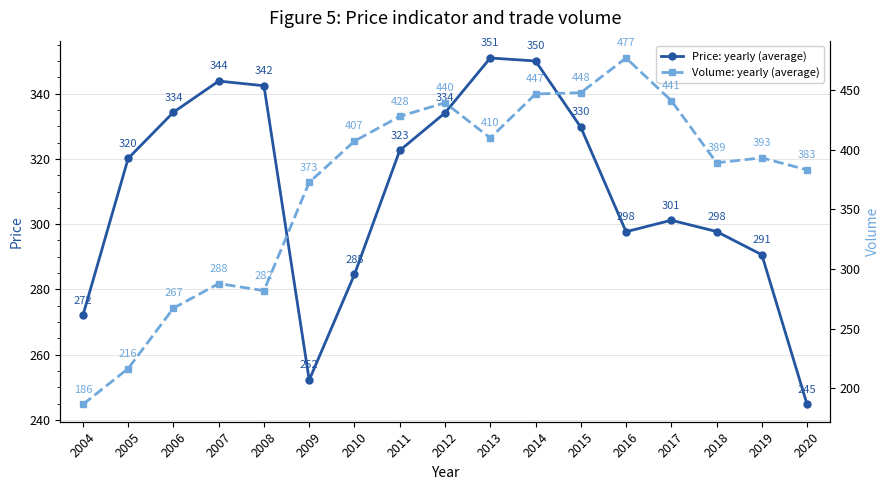

What is the sum of all Price: yearly (average) values?

5268.8